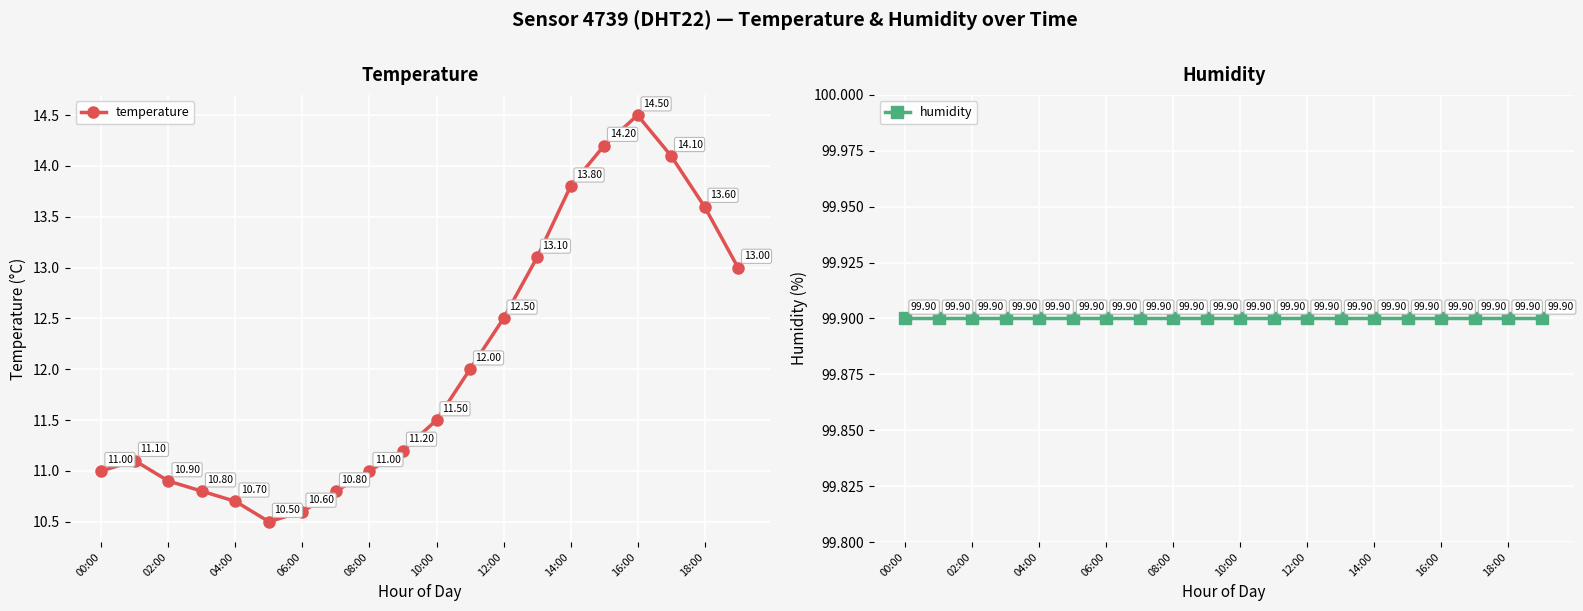

Is the value of humidity at 04:00 greater than the value of temperature at 18:00?

Yes